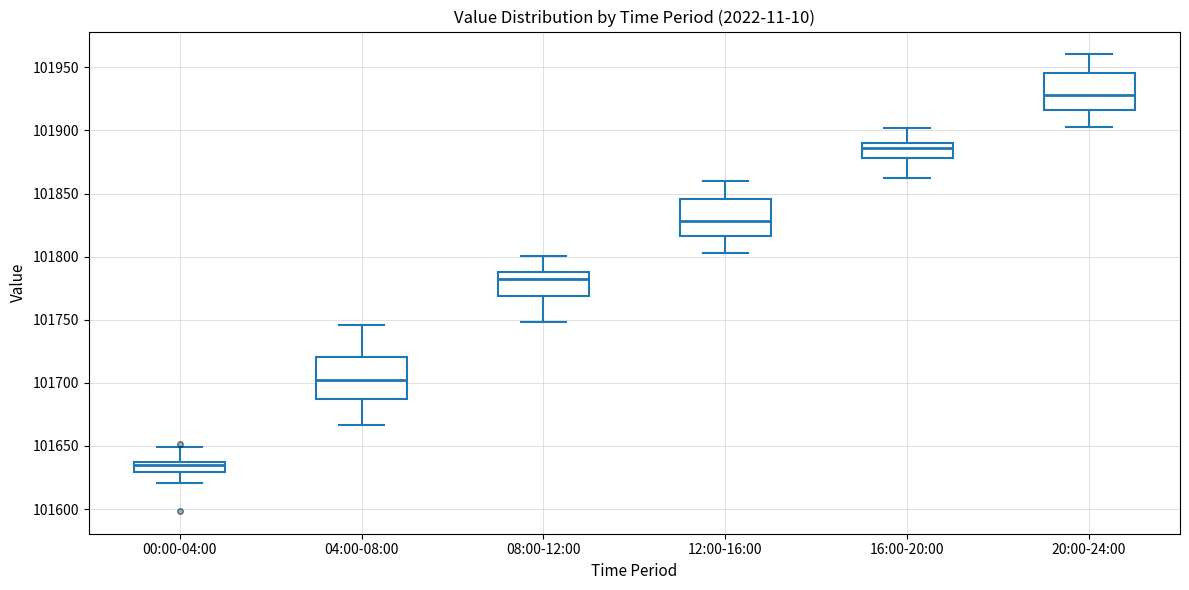

Reading left to right, read every box against the y-axis: the position of its median line, the range the box covers, and the ends of its whiskers. The values are not printed on the chart, so give them approximately, as read against the axis.

00:00-04:00: median 101635 (just below the box's upper edge), box 101630 to 101635, whiskers 101620 to 101650
04:00-08:00: median 101700, box 101685 to 101720, whiskers 101665 to 101745
08:00-12:00: median 101780, box 101770 to 101790, whiskers 101750 to 101800
12:00-16:00: median 101830, box 101815 to 101845, whiskers 101800 to 101860
16:00-20:00: median 101885, box 101880 to 101890, whiskers 101865 to 101900
20:00-24:00: median 101930, box 101915 to 101945, whiskers 101900 to 101960